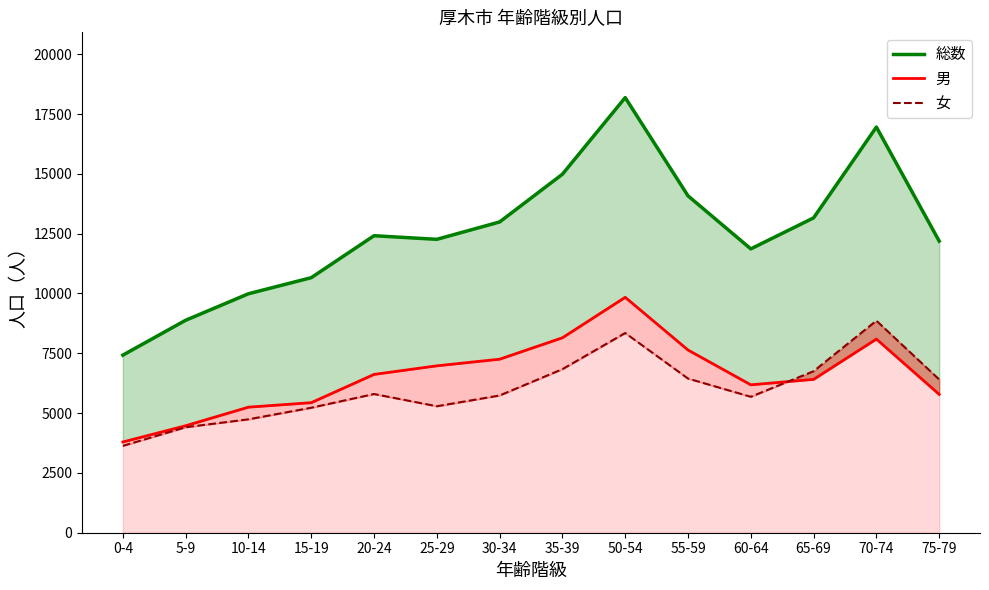

The 男 series shows 2801 at 5-9. True or false?

False